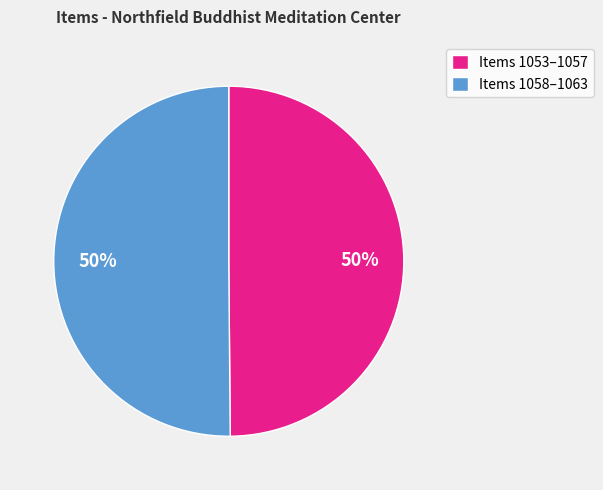

Do Items 1058–1063 and Items 1053–1057 together represent more than half of the pie?

Yes